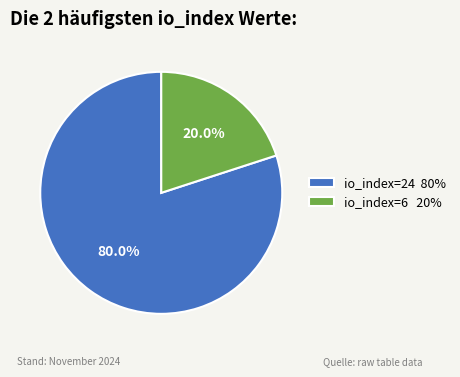

How many slices are in this pie chart?

2